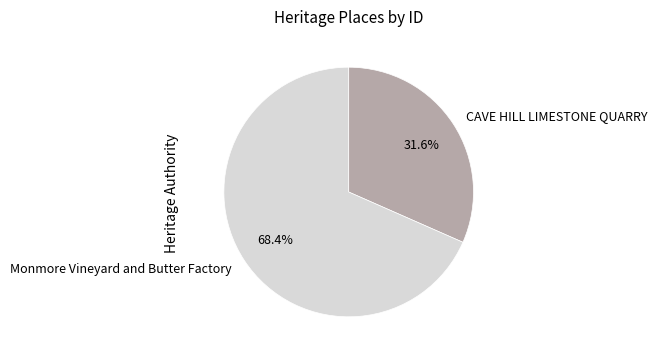

Count the number of slices in the pie.

2